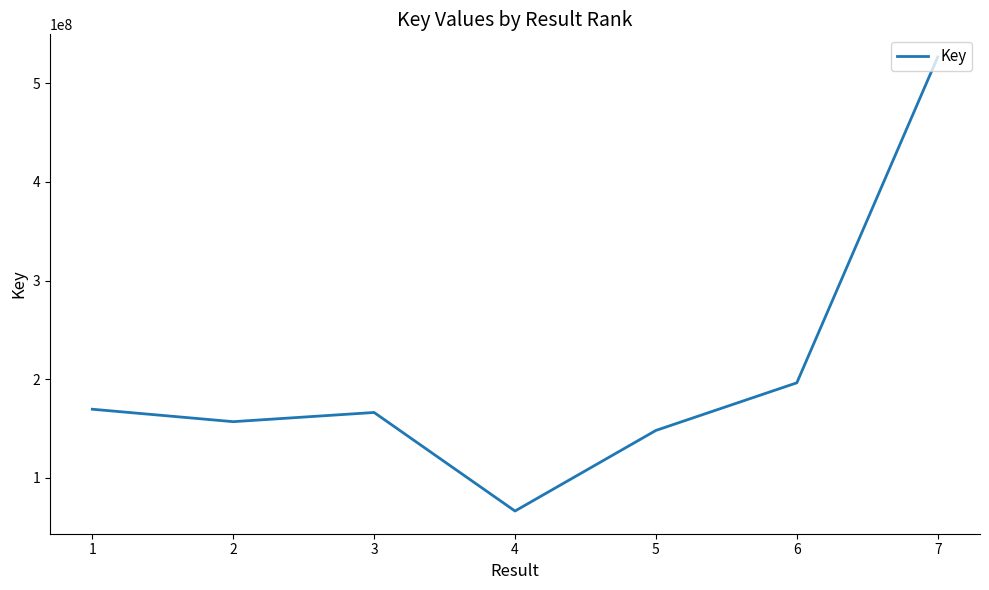

What is the difference between the maximum and minimum values?

460462967